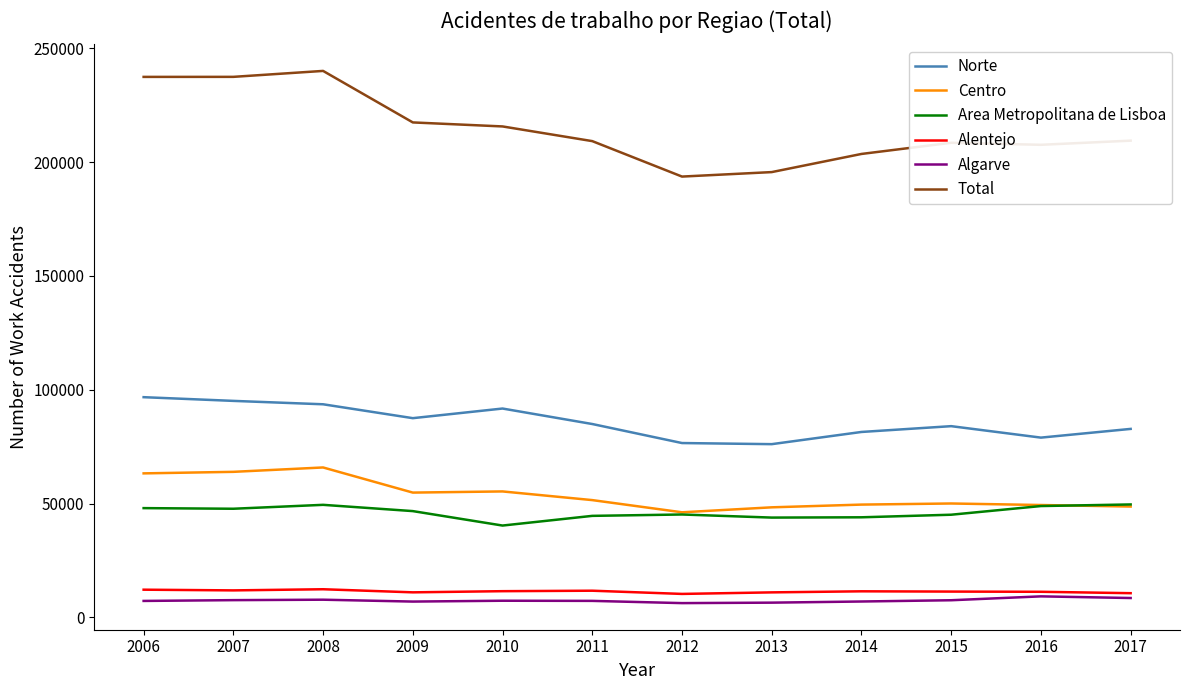

What is the spread (max minus min) of values at 2008?

232253